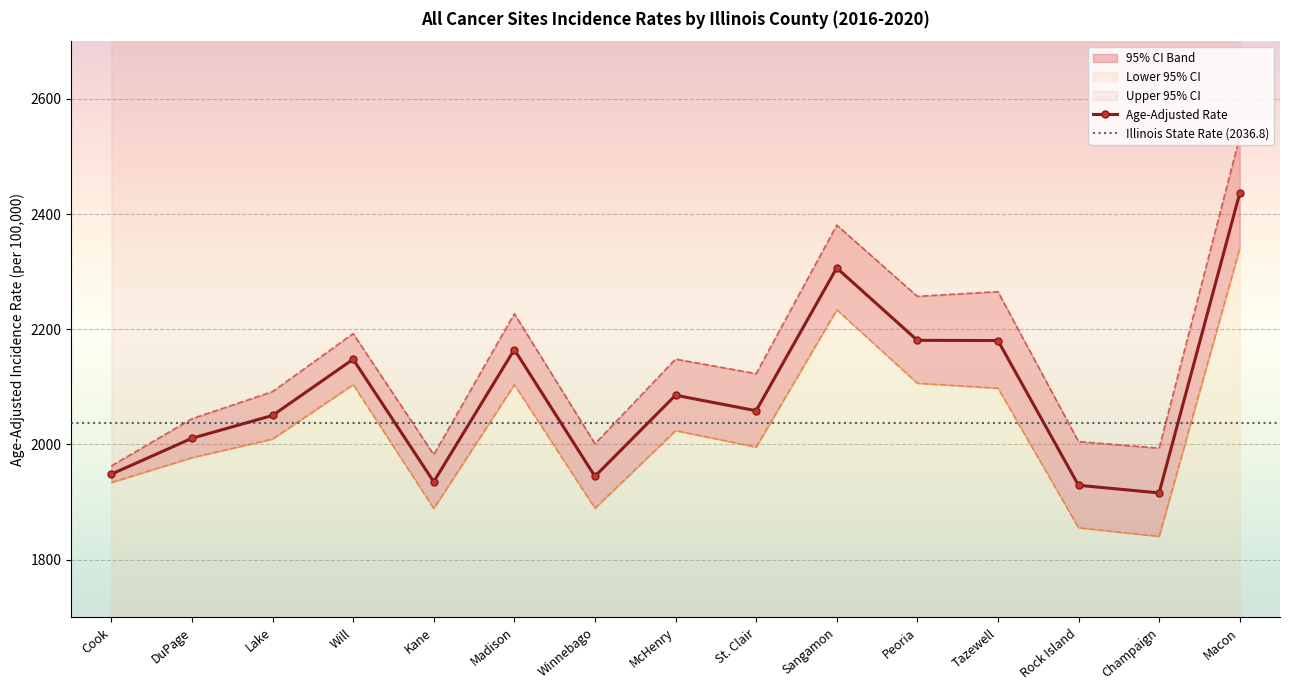

What is the difference between the maximum and minimum values in the Upper 95% CI series?

571.4